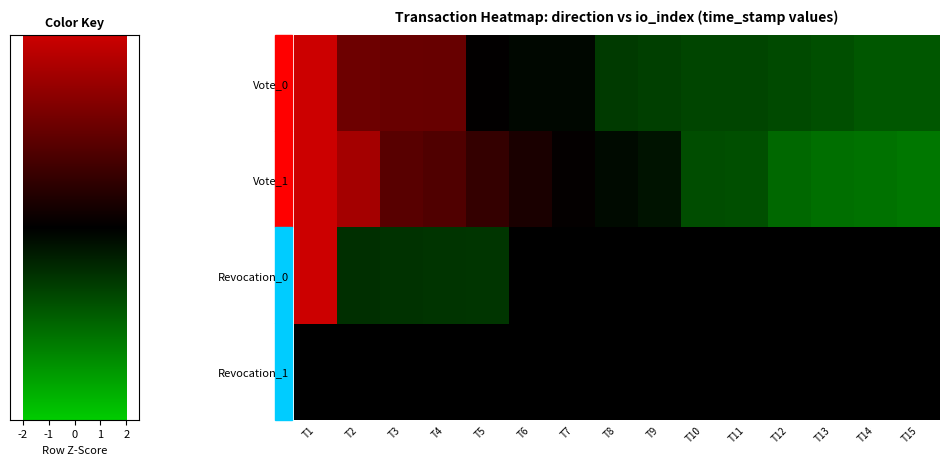

At how many categories does at least one series exceed 1?

4